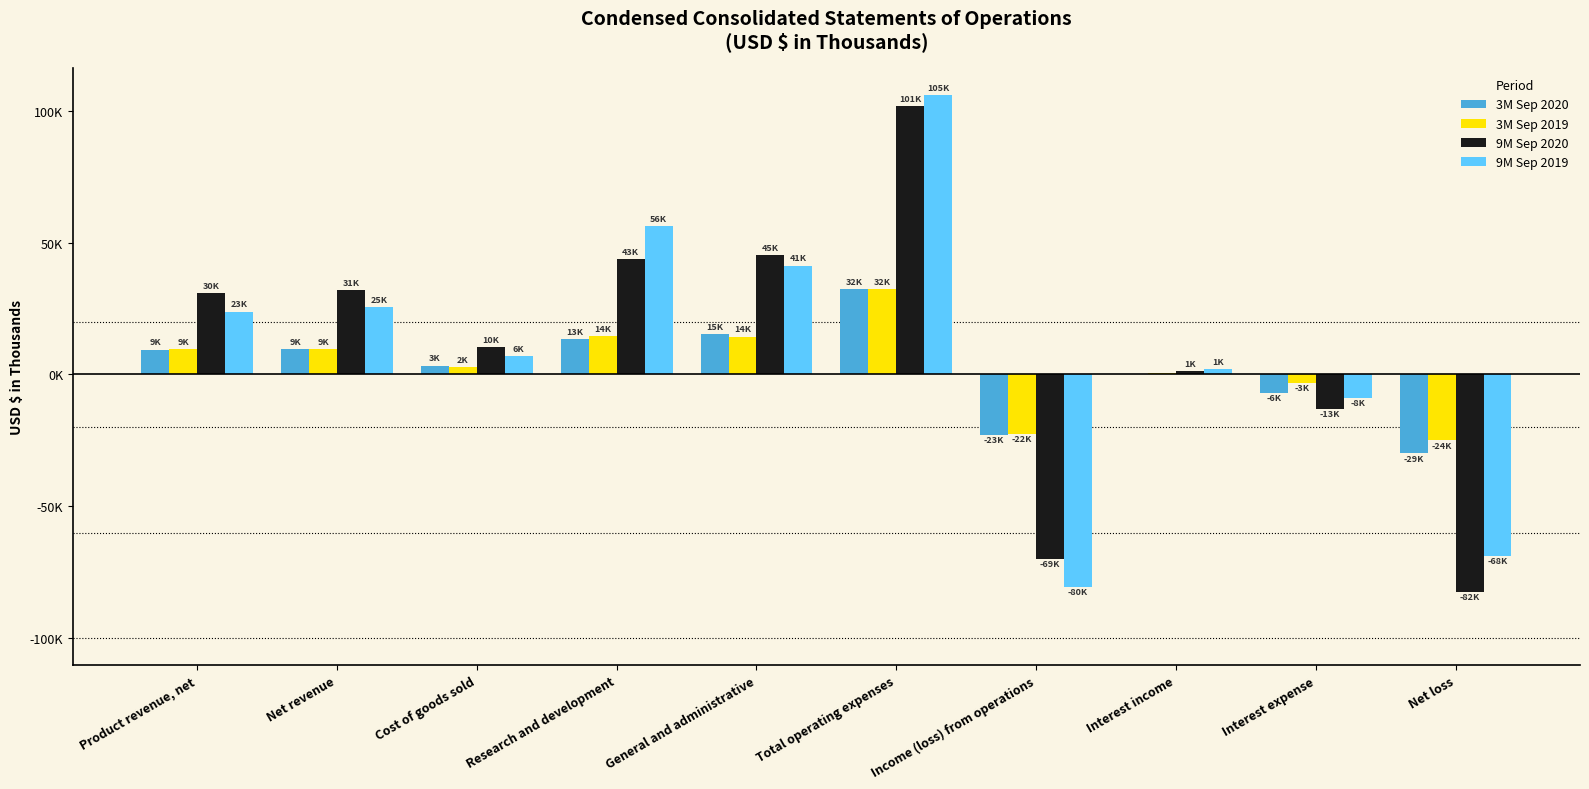

What is the label of the 2nd bar from the left?

Net revenue